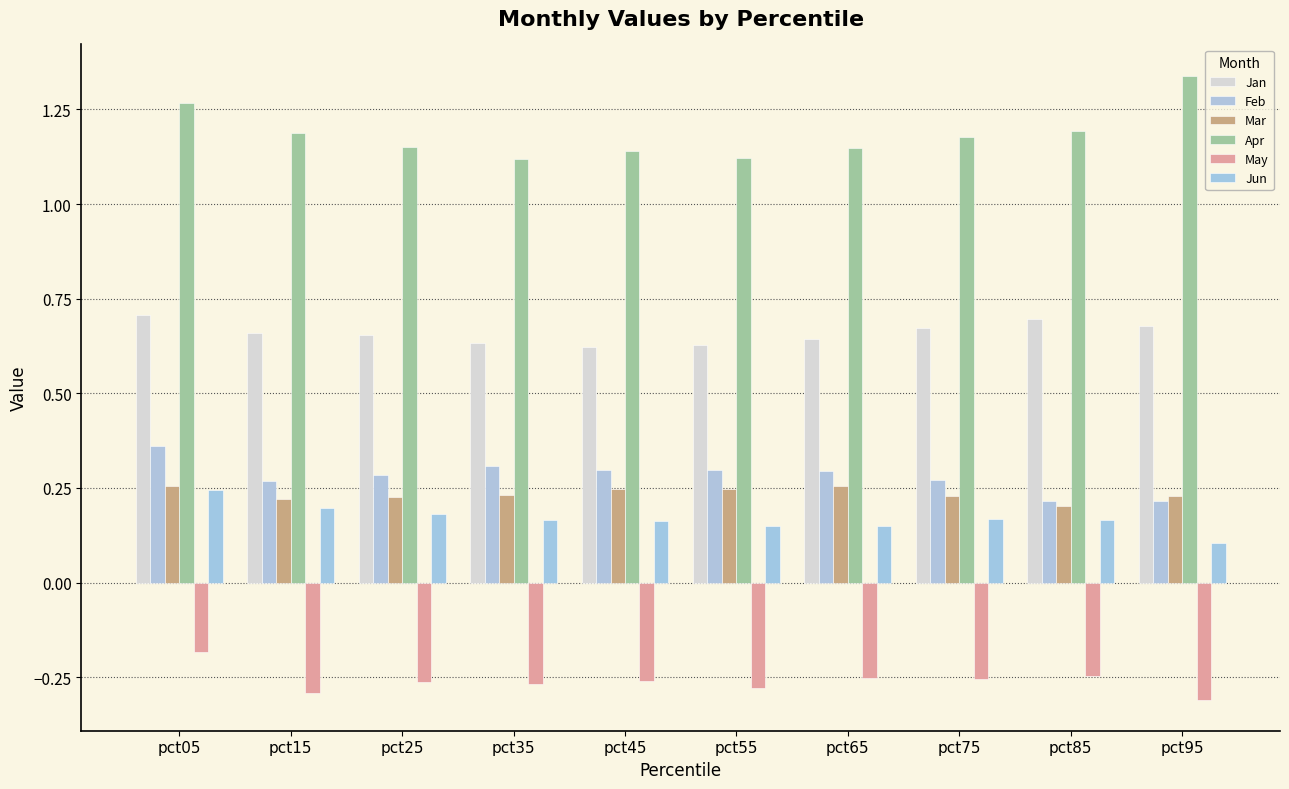

What is the sum of all Feb values?

2.8